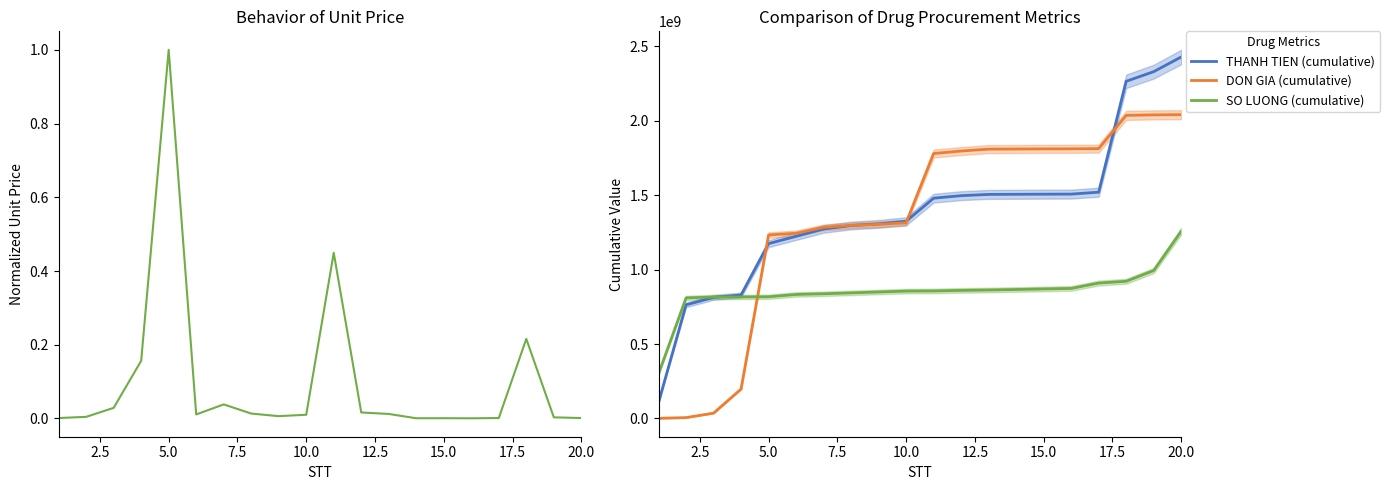

What is the difference between the maximum and minimum values in the THANH TIEN (cumulative) series?

2320793200